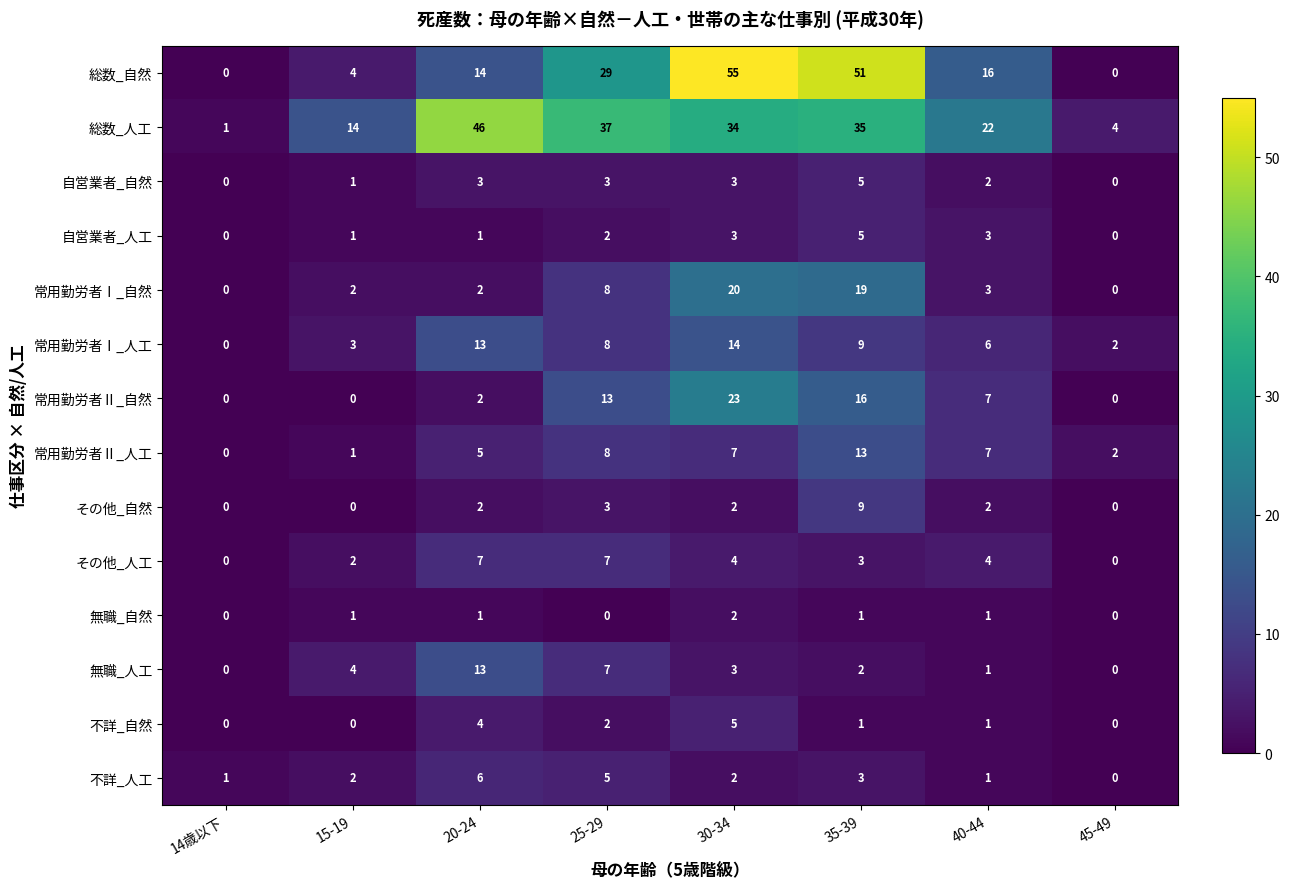

How many data points in 無職_人工 are less than 3?

4